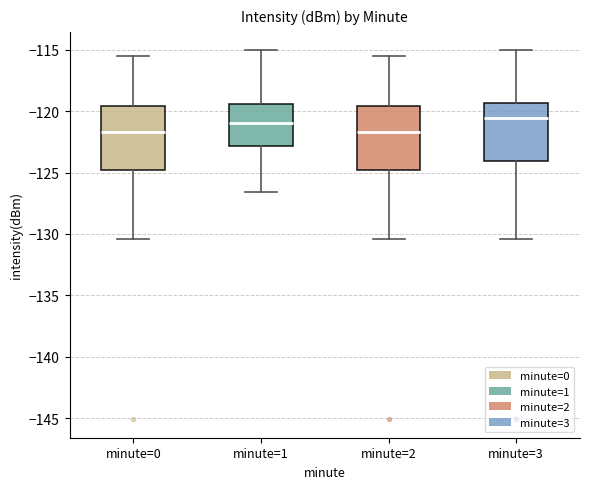

Where does the lower whisker of the box for minute=2 end on the y-axis? The values are not printed on the chart, so give them approximately, as read against the axis.

-130.5